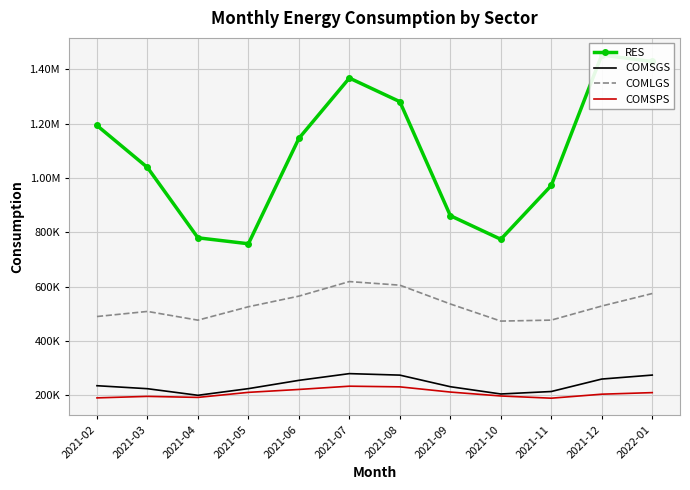

How many interior local valleys does the COMSPS series have?

2